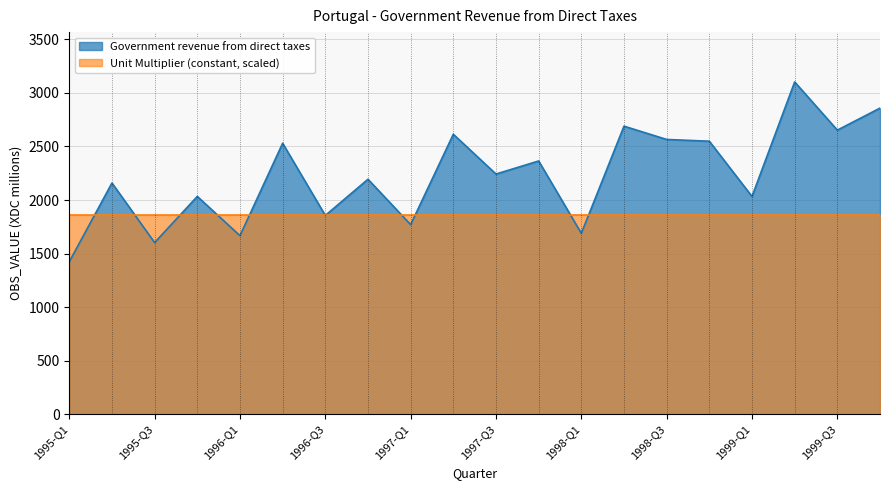

List the labels in order of value, largest first.

1999-Q2, 1999-Q4, 1998-Q2, 1999-Q3, 1997-Q2, 1998-Q3, 1998-Q4, 1996-Q2, 1997-Q4, 1997-Q3, 1996-Q4, 1995-Q2, 1995-Q4, 1999-Q1, 1996-Q3, 1997-Q1, 1998-Q1, 1996-Q1, 1995-Q3, 1995-Q1